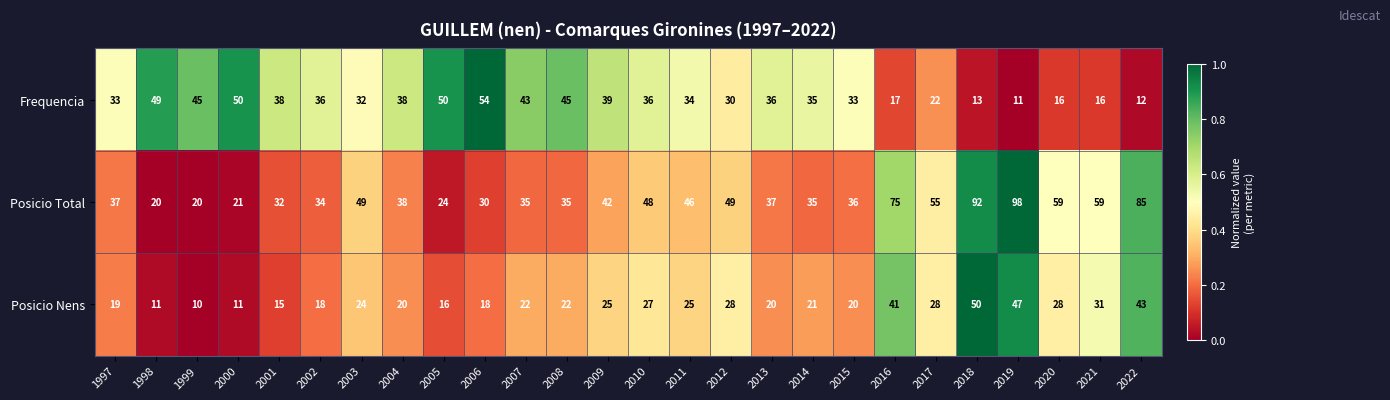

List the series in order of their overall mean, highest first.

Posicio Total, Frequencia, Posicio Nens